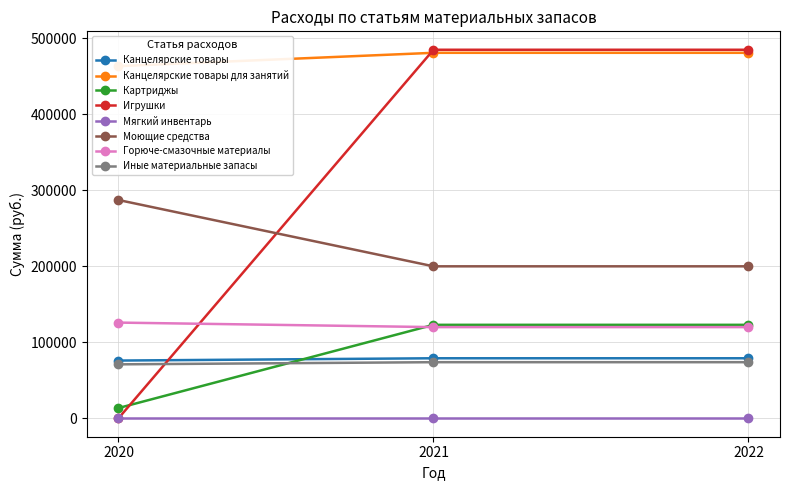

What is the value of the Моющие средства point at the 3rd from the left?

200000.0